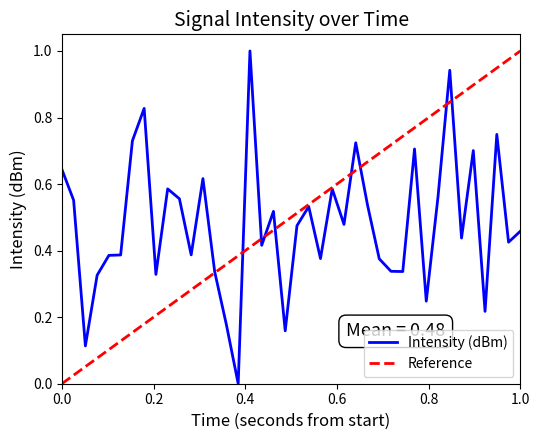

Does the chart display data point markers on the line(s)?

No